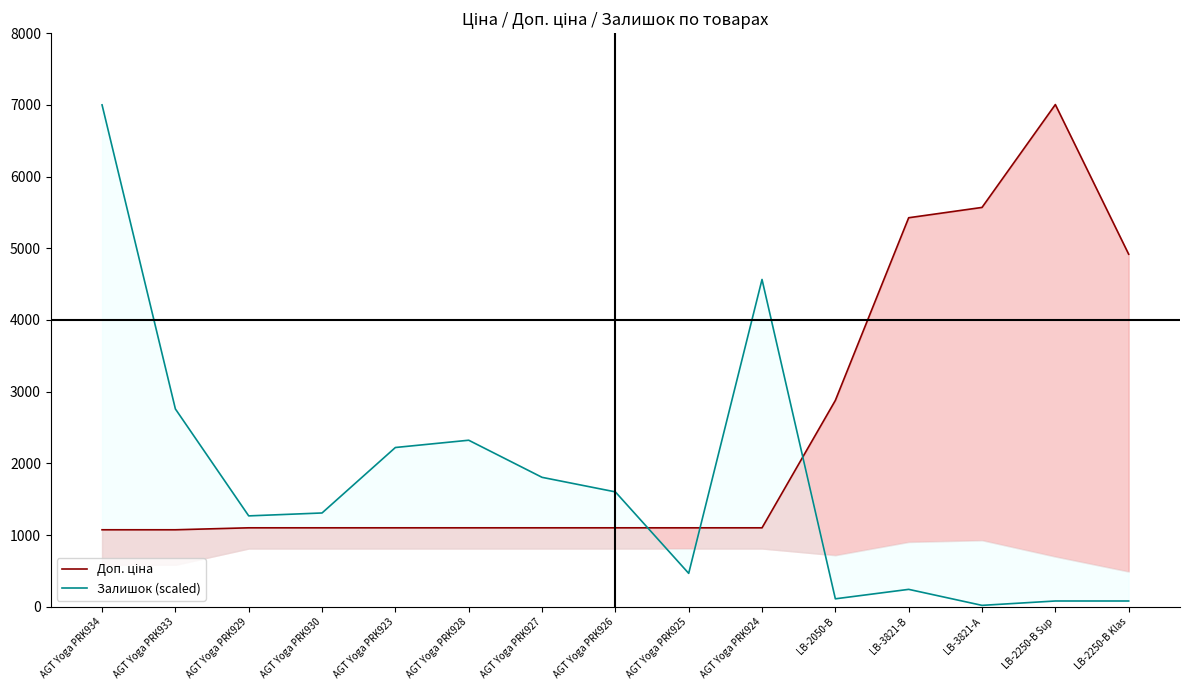

Which series has the largest range (max minus min)?

Залишок (scaled)